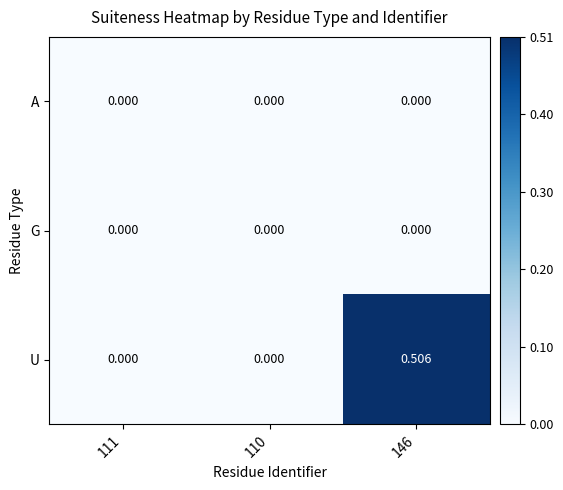

How many series are shown in this chart?

3